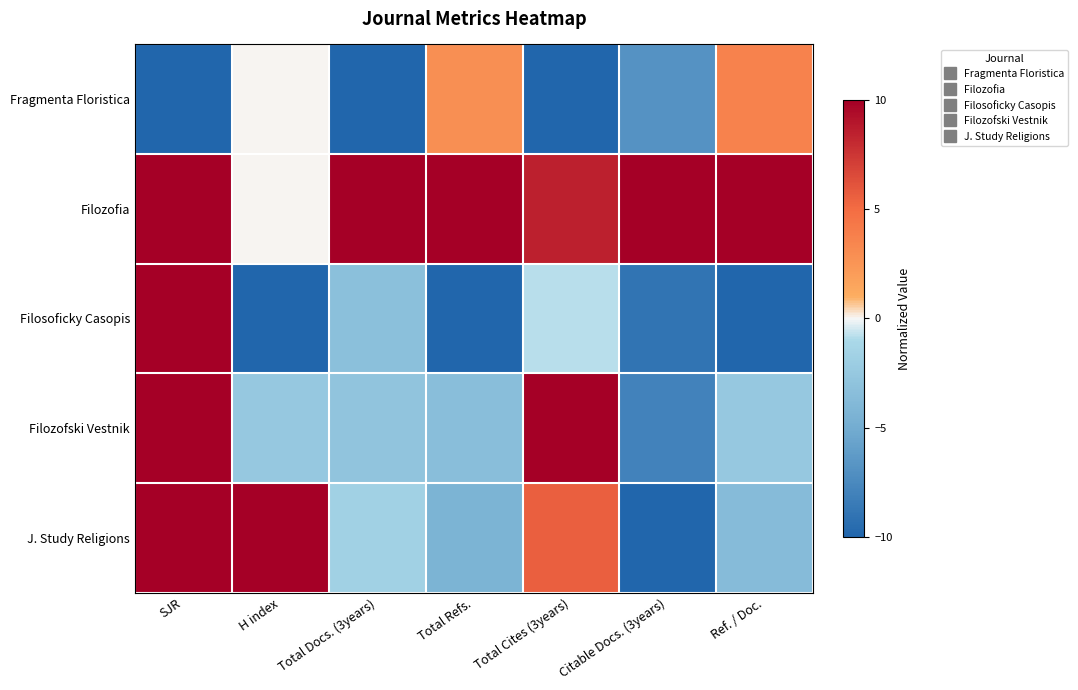

What is the smallest value displayed?

-10.0